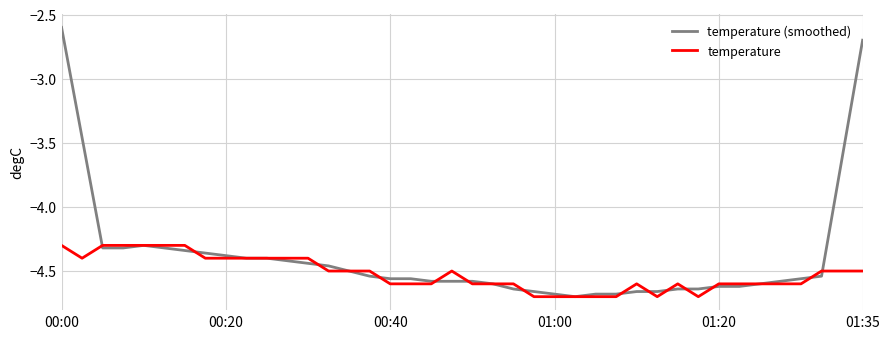

Does the chart have visible grid lines?

Yes